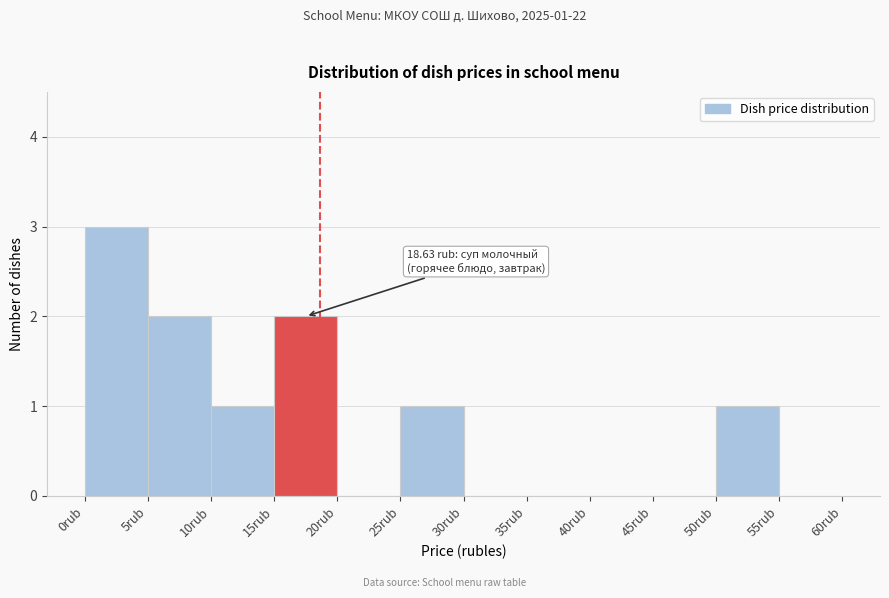

Which range on the x-axis has the tallest bar?

0 to 5